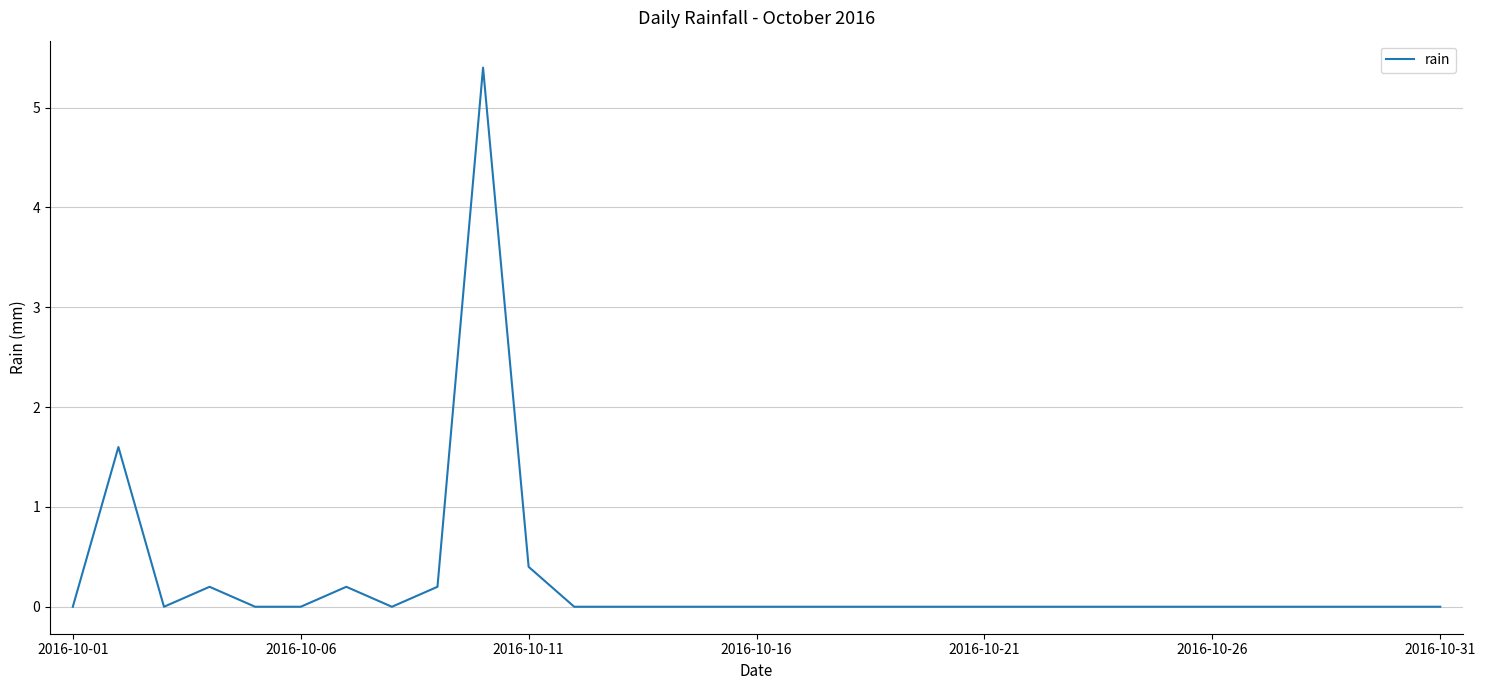

What is the maximum value shown in the chart?

5.4